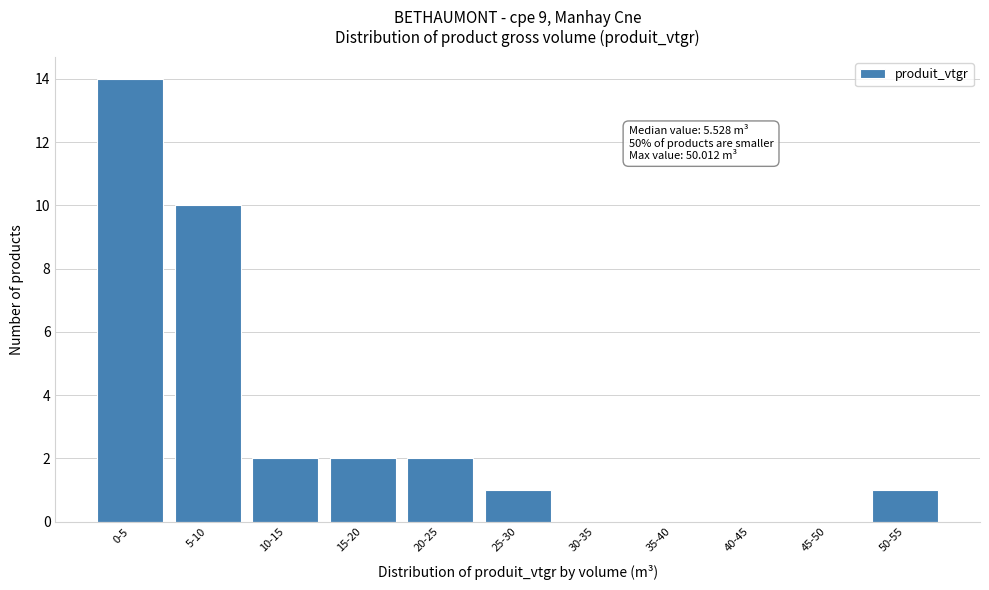

Reading left to right, list all the values displayed in this chart.

0-5=14	5-10=10	10-15=2	15-20=2	20-25=2	25-30=1	30-35=0	35-40=0	40-45=0	45-50=0	50-55=1